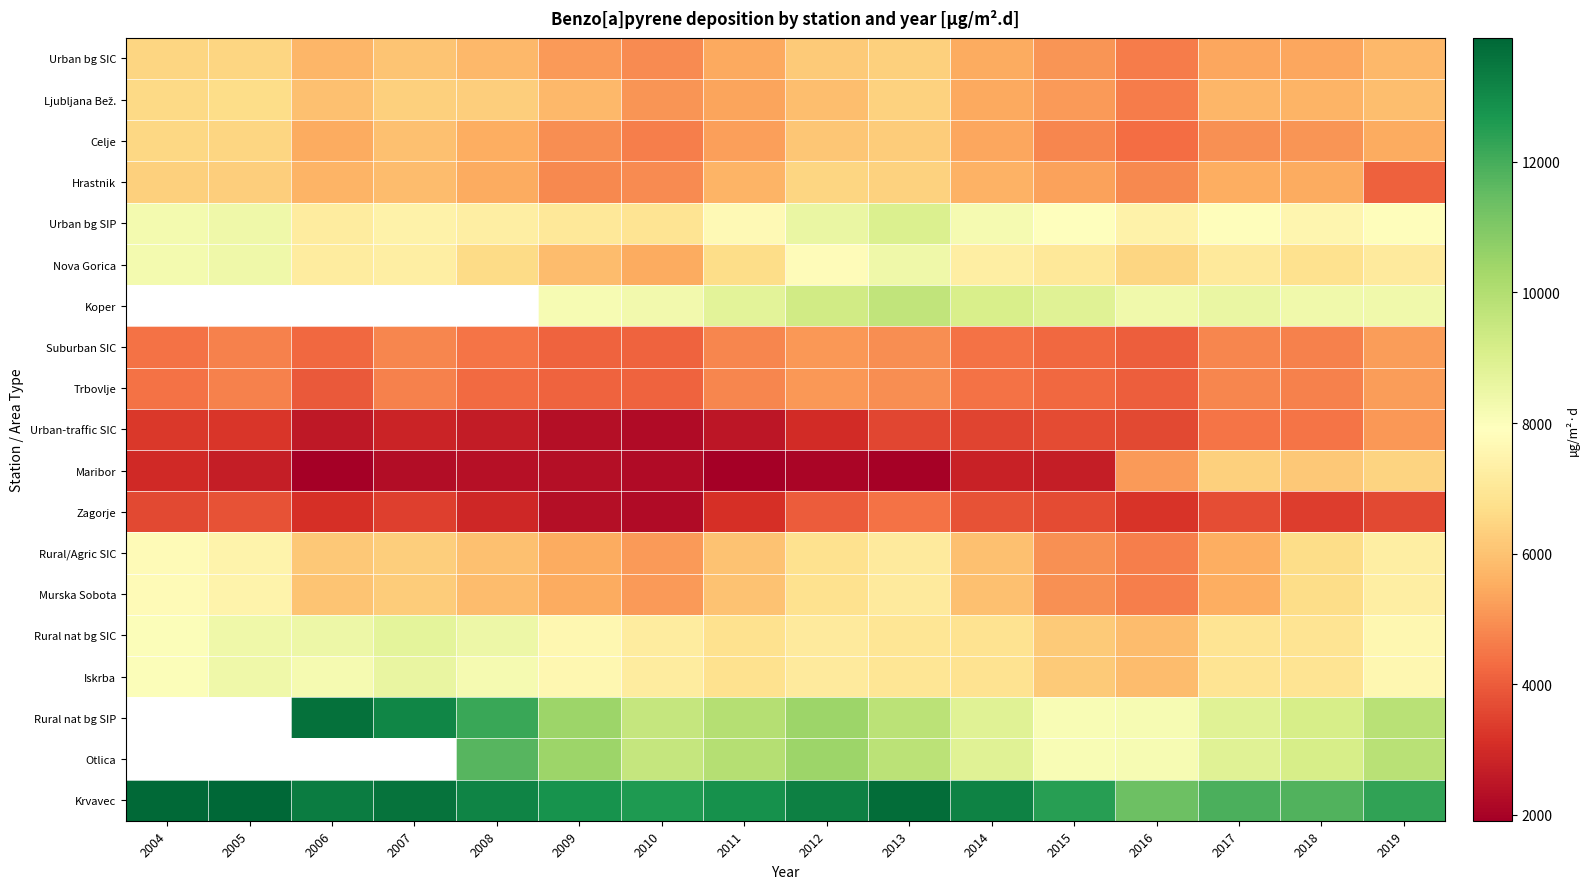

The Rural/Agric SIC series shows 6027.2 at 2011. True or false?

True